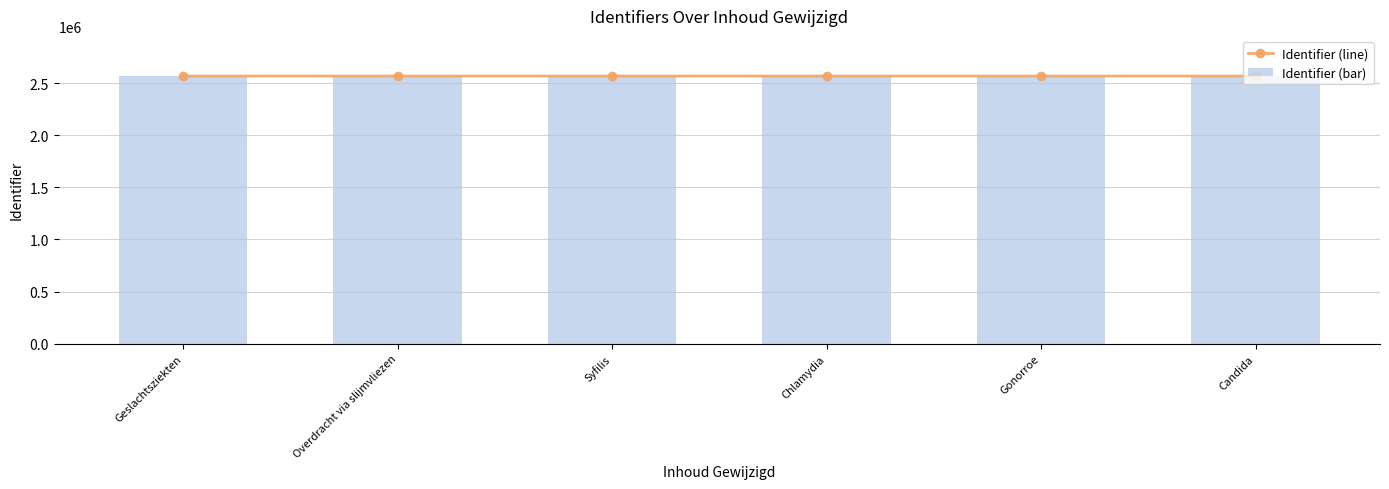

What are all the series names shown in the legend?

Identifier (line), Identifier (bar)